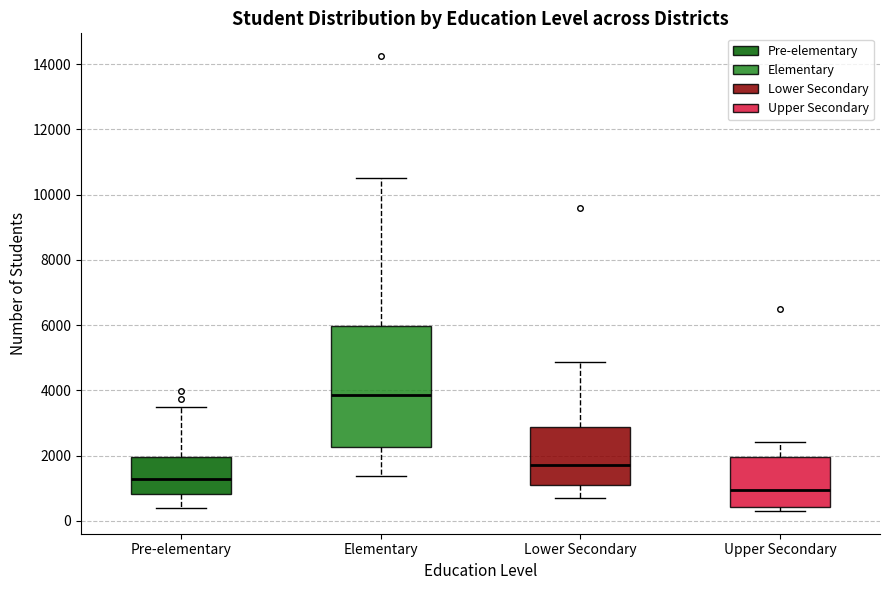

Reading left to right, transcribe this box plot: for each box, give where its median line is, the range the box spans, and where its two whiskers end, as read against the y-axis. The values are not printed on the chart, so give them approximately, as read against the axis.

Pre-elementary: median 1200, box 800 to 2000, whiskers 400 to 3400
Elementary: median 3800, box 2200 to 6000, whiskers 1400 to 10400
Lower Secondary: median 1800, box 1000 to 2800, whiskers 600 to 4800
Upper Secondary: median 1000, box 400 to 2000, whiskers 400 (just below the box's lower edge) to 2400